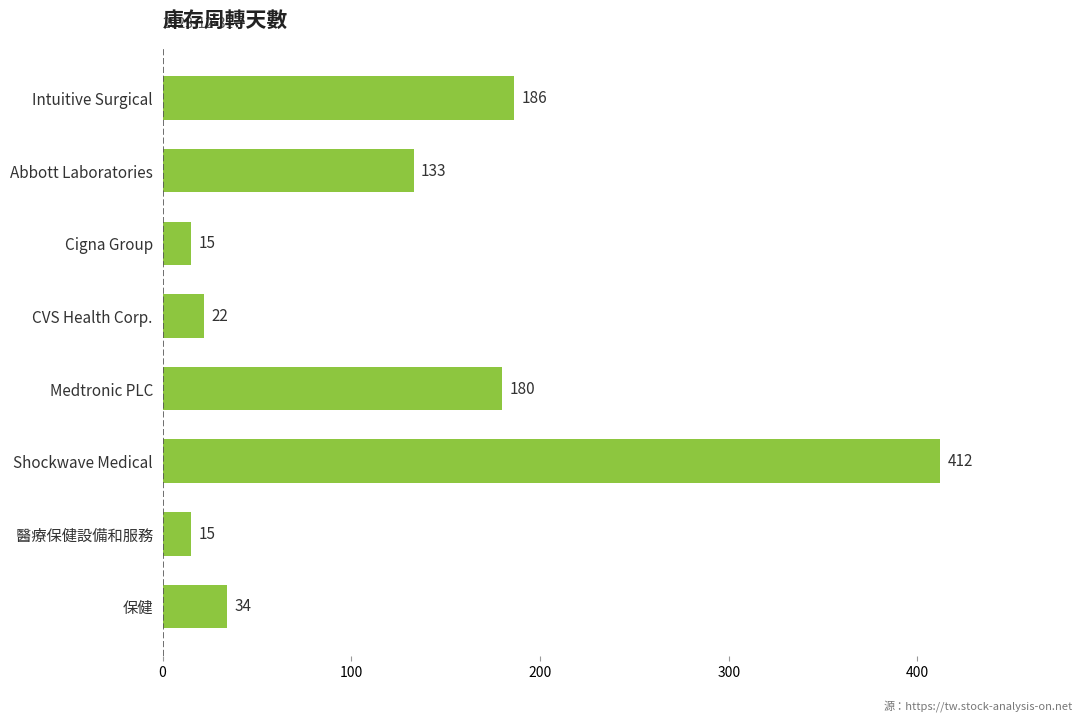

How many bars are there in total?

8